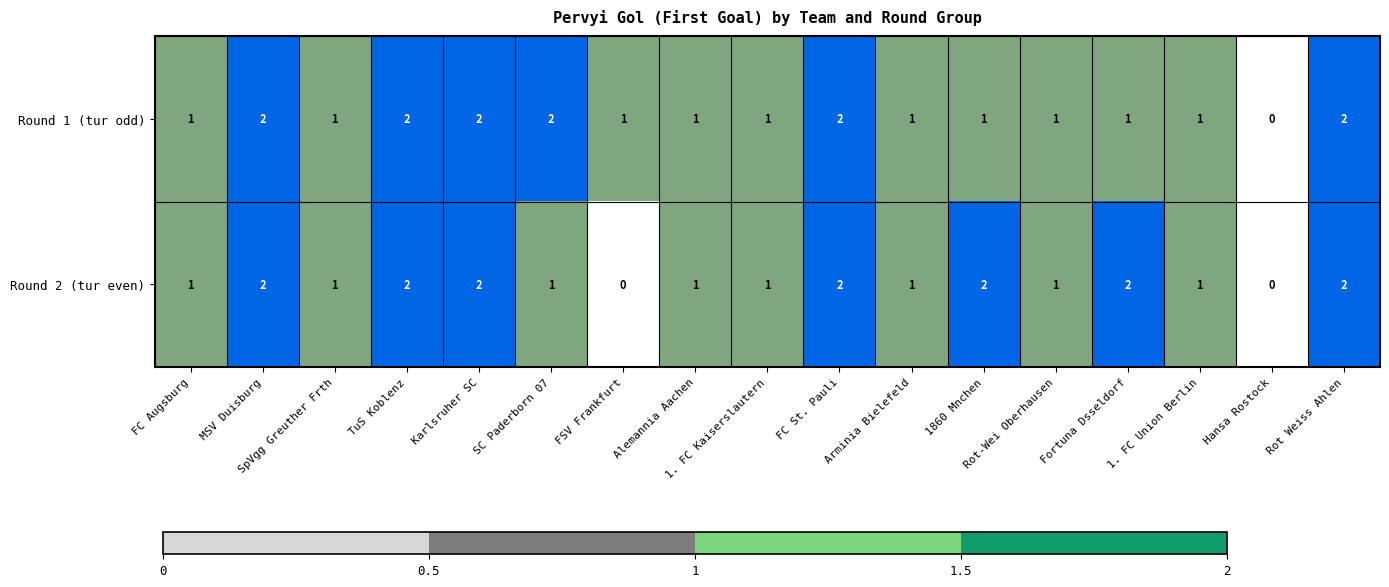

At SC Paderborn 07, list the series in order from largest to smallest.

Round 1 (tur odd), Round 2 (tur even)